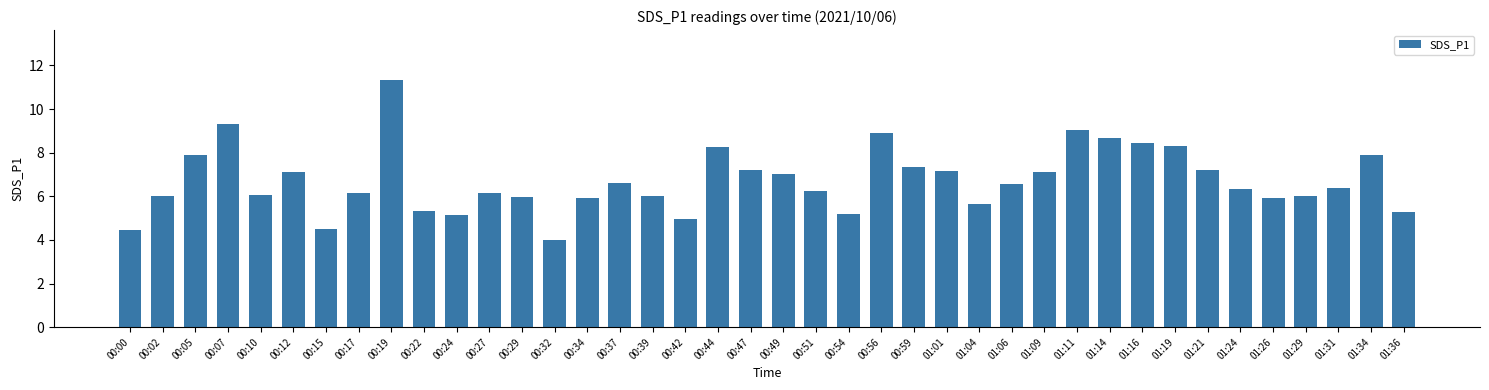

The value at 00:49 is 11.8. True or false?

False